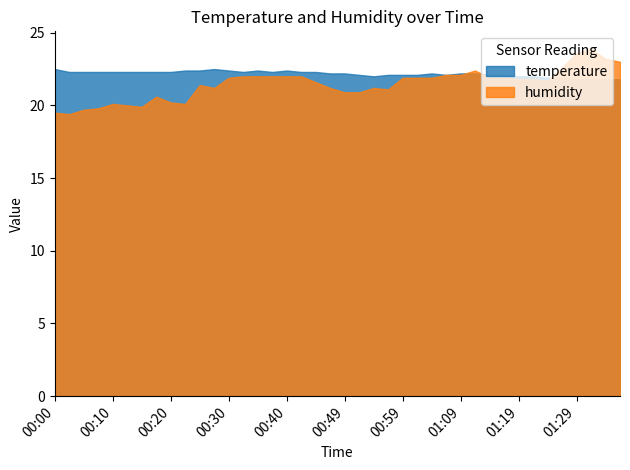

Is it true that temperature equals 22.3 at 00:10?

True